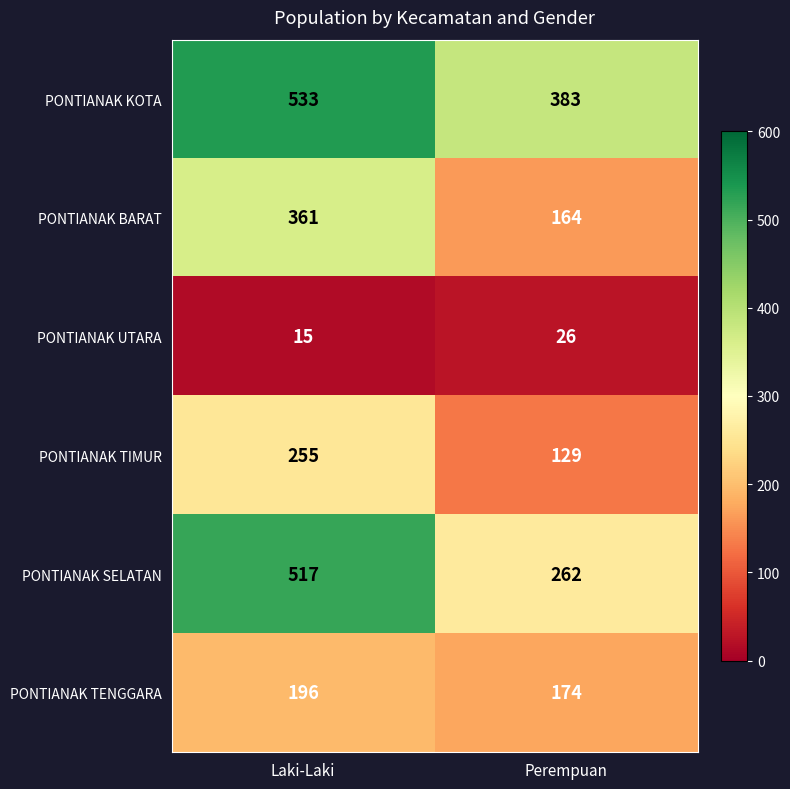

How many series are shown in this chart?

6